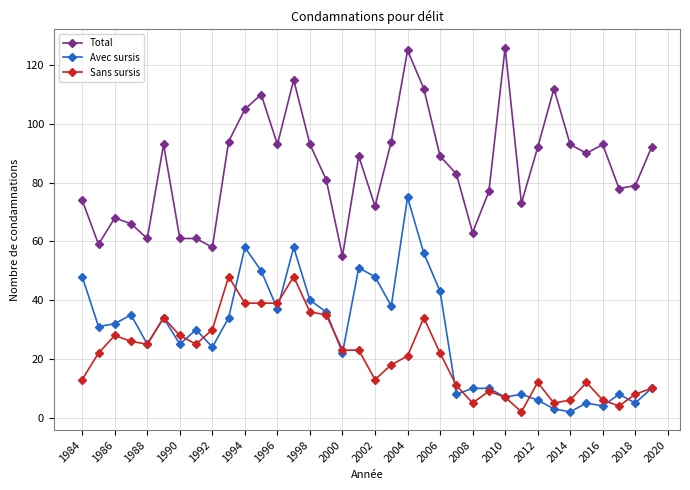

True or false: Total and Sans sursis cross at least once.

False